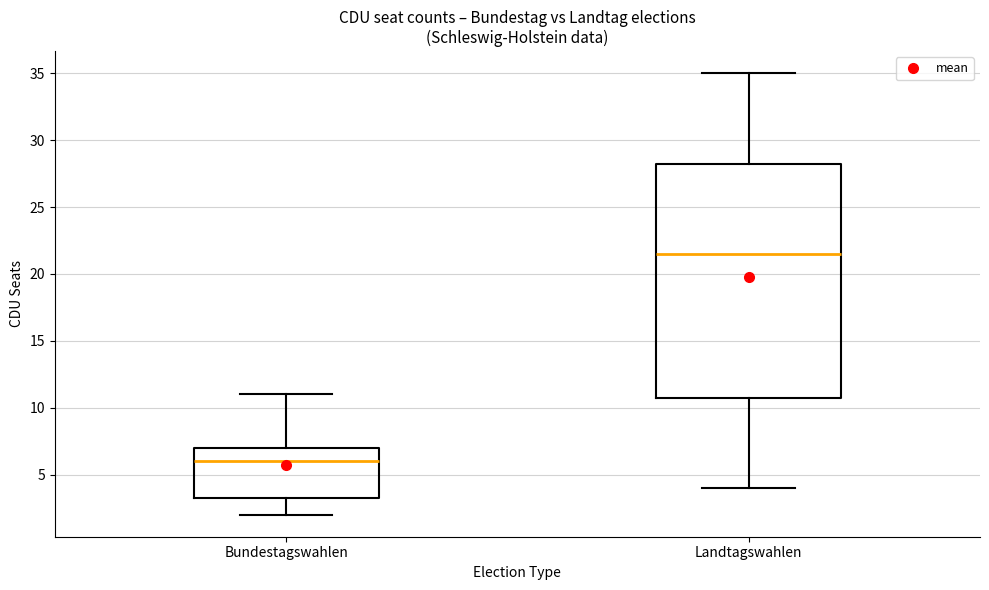

Where is the lower edge of the box for Landtagswahlen on the y-axis? The values are not printed on the chart, so give them approximately, as read against the axis.

11.0